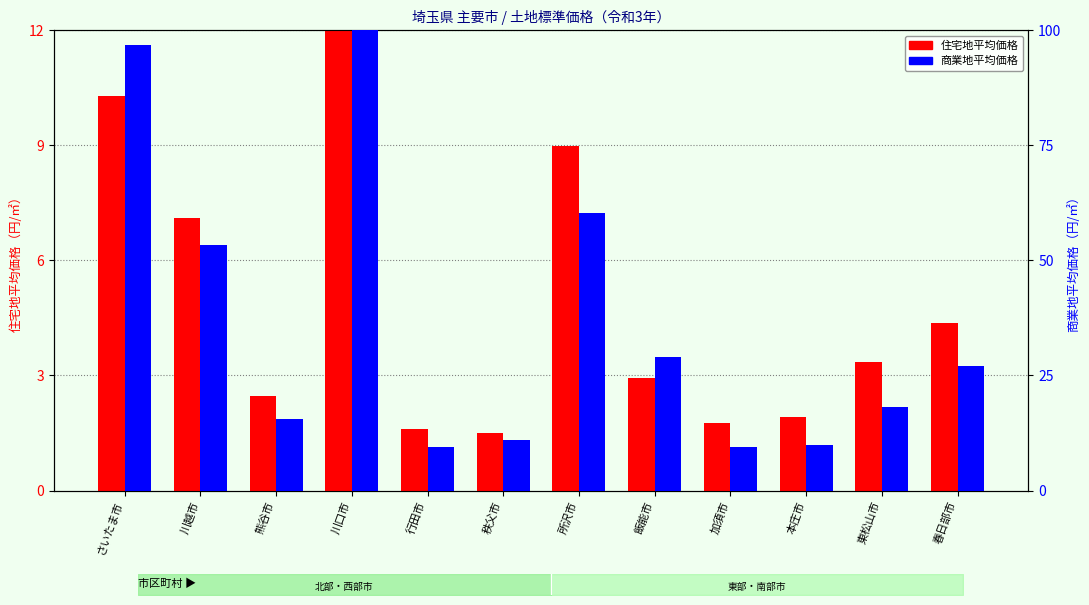

At which label does 商業地平均価格 reach its peak?

川口市